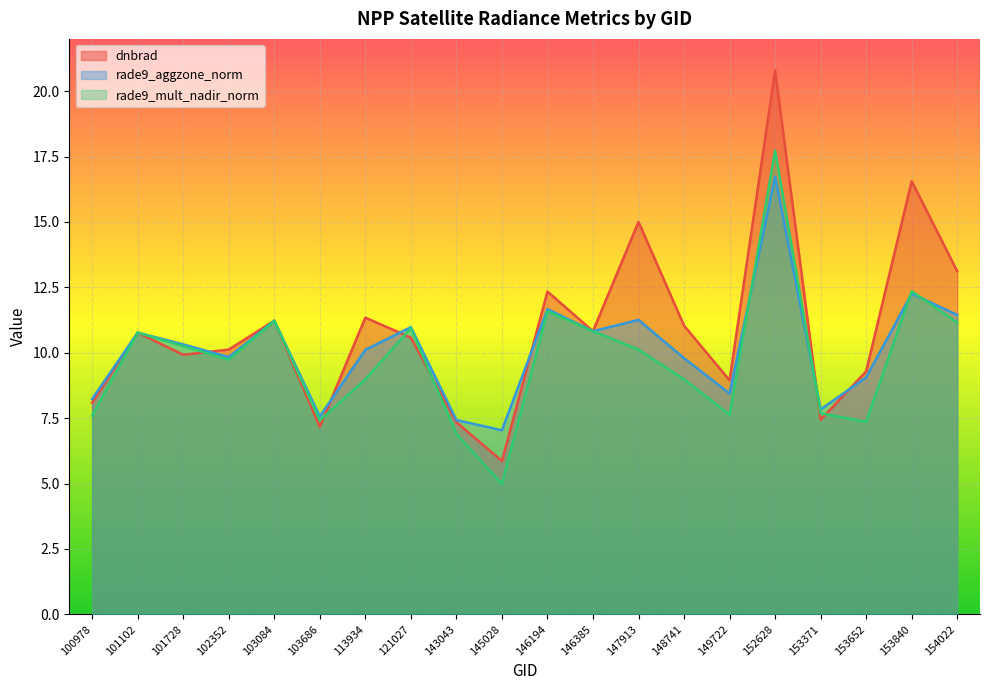

Reading right to left, list all the values displayed in this chart.

dnbrad: 13.1	16.6	9.3	7.4	20.8	8.9	11.0	15.0	10.8	12.3	5.9	7.3	10.6	11.3	7.2	11.2	10.1	9.9	10.8	8.1
rade9_aggzone_norm: 11.4	12.3	9.1	7.8	16.7	8.4	9.8	11.3	10.8	11.7	7.0	7.4	11.0	10.1	7.6	11.2	9.8	10.3	10.8	8.2
rade9_mult_nadir_norm: 11.2	12.4	7.4	7.7	17.7	7.6	9.0	10.1	10.8	11.6	5.0	6.9	10.9	9.0	7.4	11.2	9.7	10.3	10.8	7.6